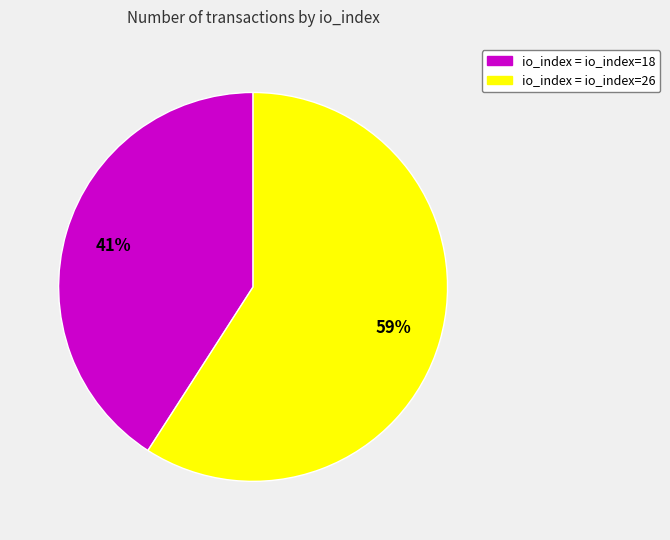

How many segments does this pie chart have?

2